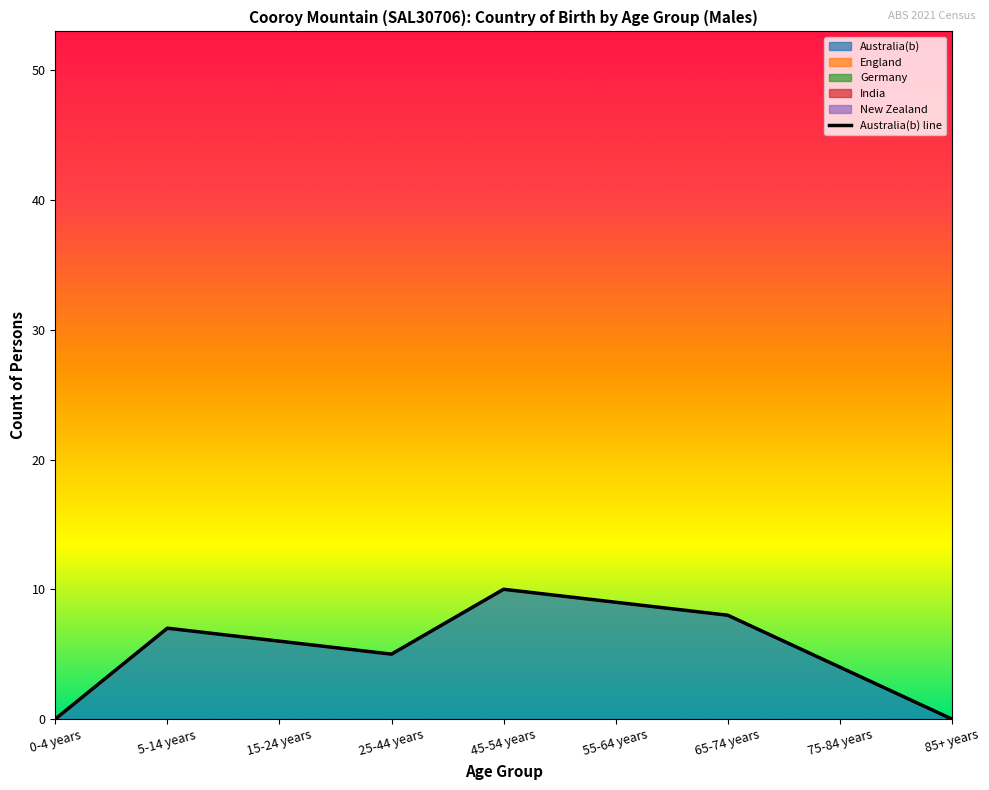

List the labels in order of value, largest first.

45-54 years, 55-64 years, 65-74 years, 5-14 years, 15-24 years, 25-44 years, 75-84 years, 0-4 years, 85+ years